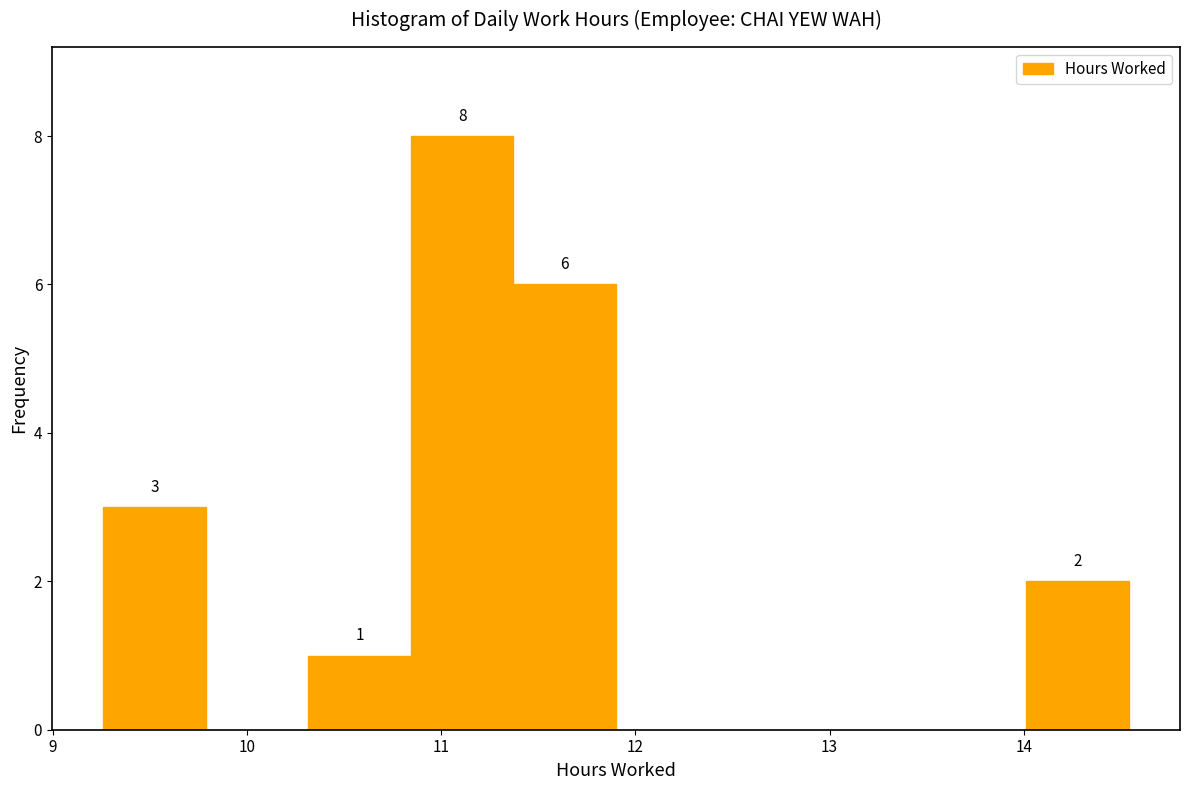

Which range on the x-axis has the tallest bar?

10.8 to 11.4